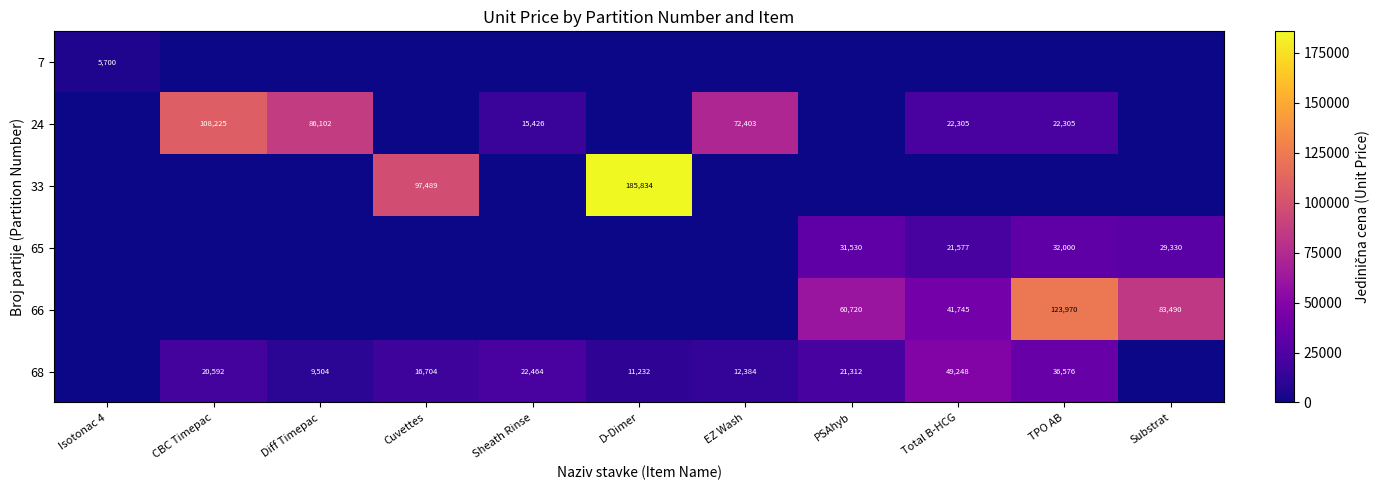

How many categories are shown in the chart?

11